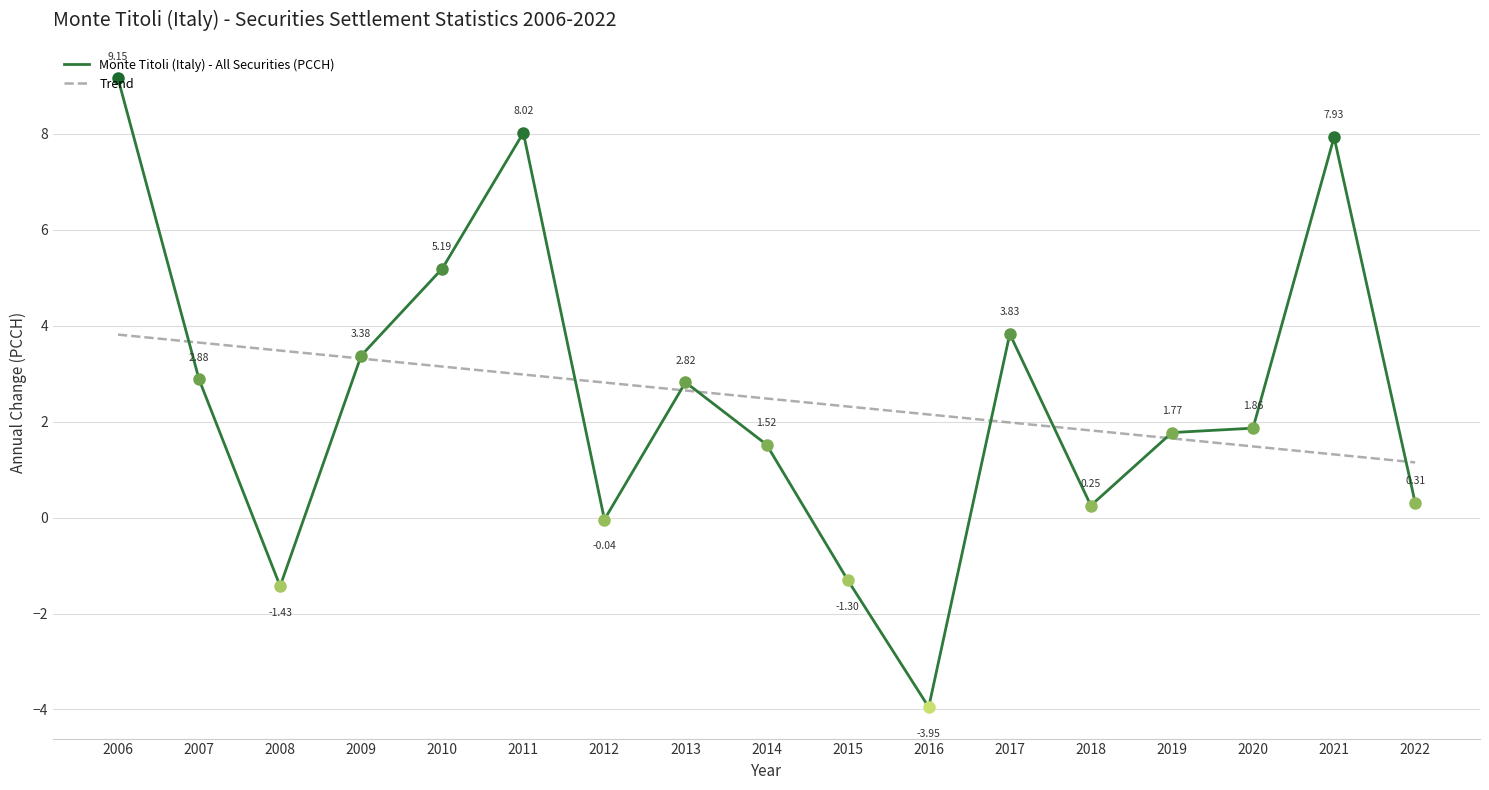

Reading left to right, what are all the values shown in this chart?

2006=9.2	2007=2.9	2008=-1.4	2009=3.4	2010=5.2	2011=8.0	2012=-0.0	2013=2.8	2014=1.5	2015=-1.3	2016=-4.0	2017=3.8	2018=0.3	2019=1.8	2020=1.9	2021=7.9	2022=0.3